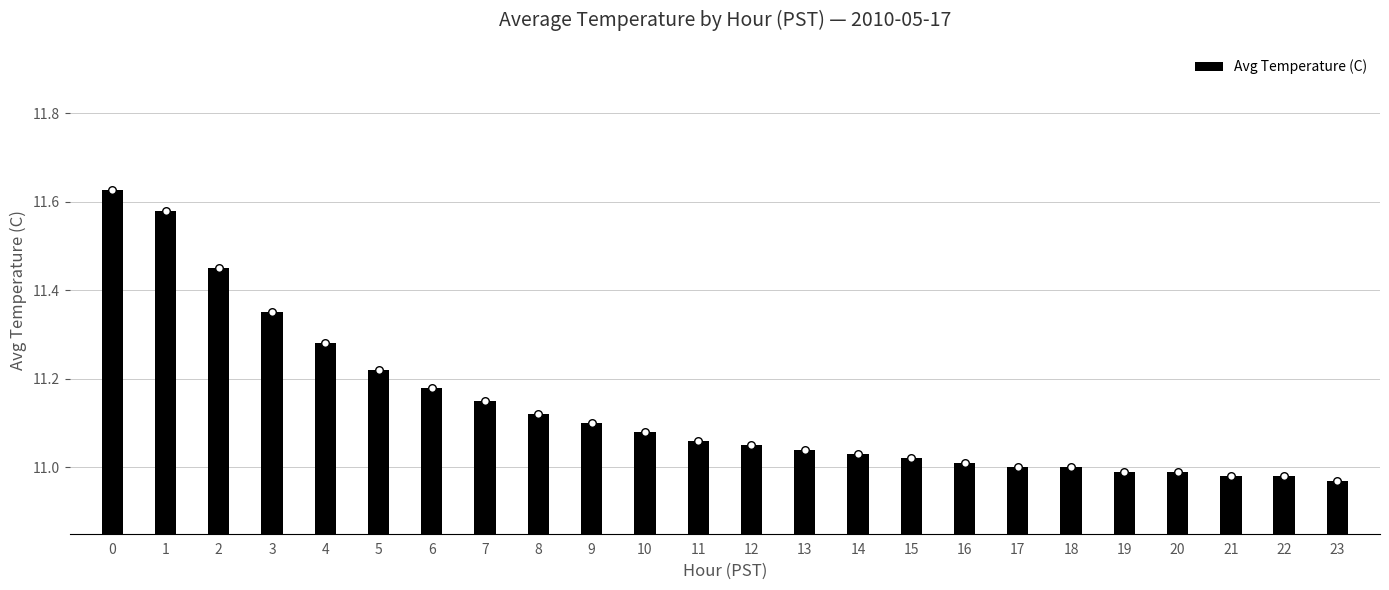

Approximately how many times larger is the value at 13 compared to 6?

1.0